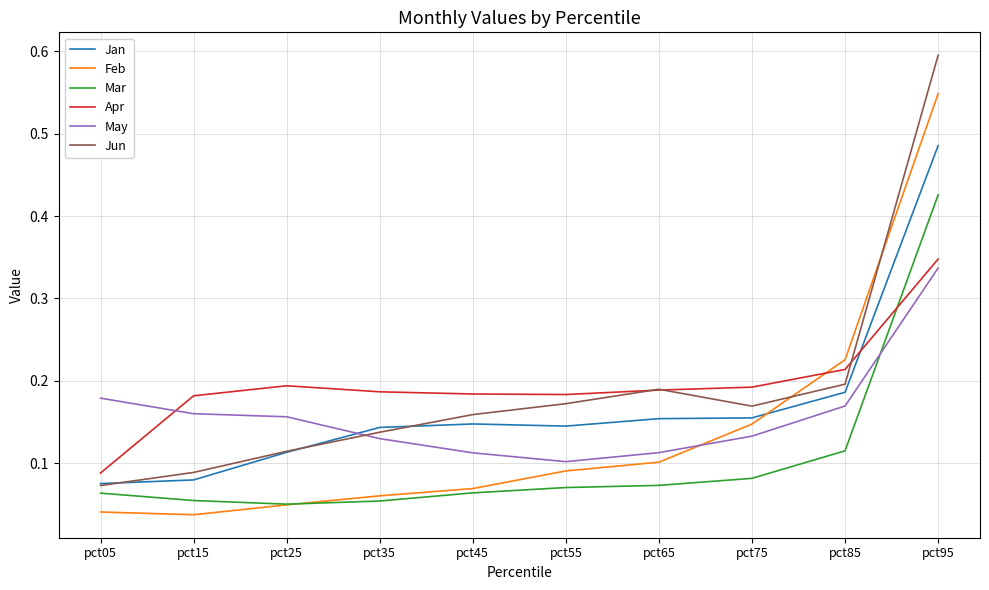

What is the greatest value displayed?

0.6